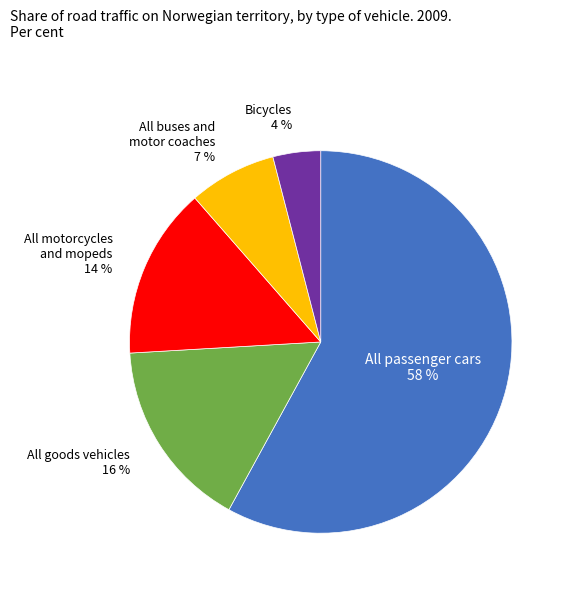

To the nearest percent, what is the average slice percentage?

20%